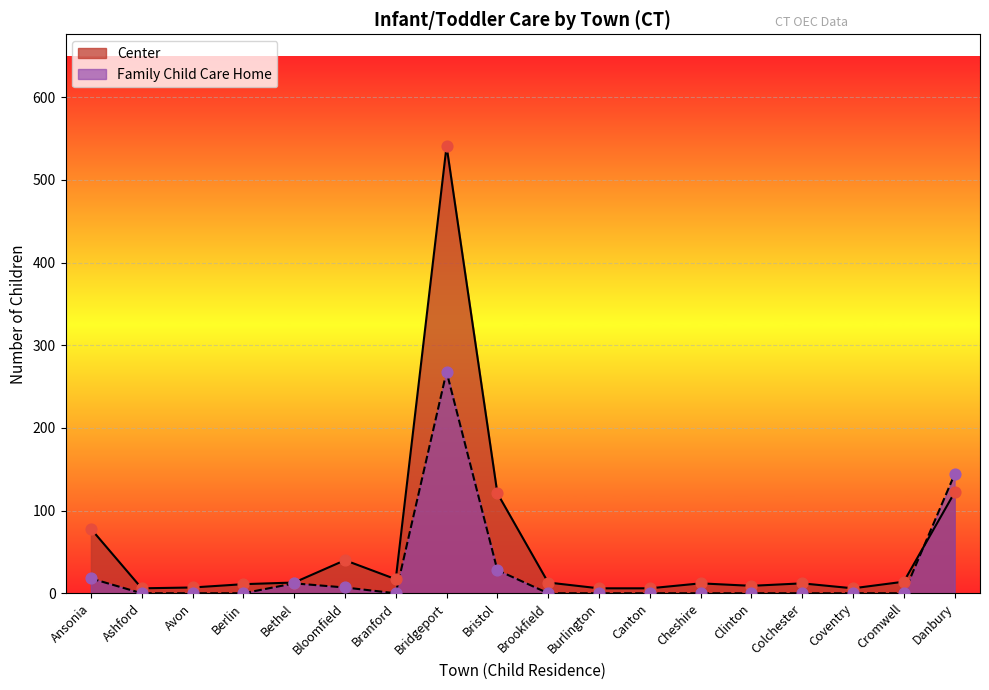

At how many categories does at least one series exceed 394?

1